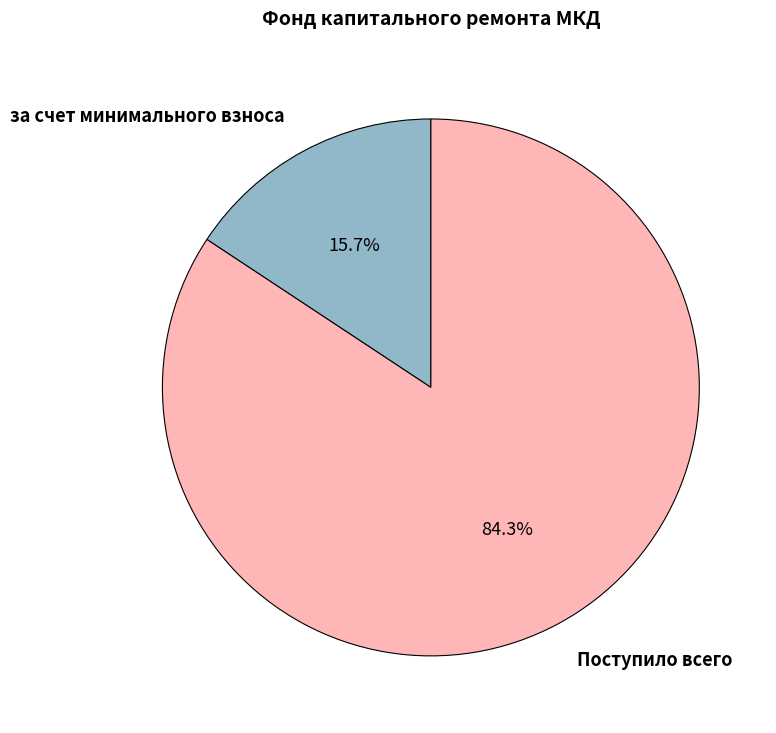

Is there any slice that represents more than half of the pie?

Yes